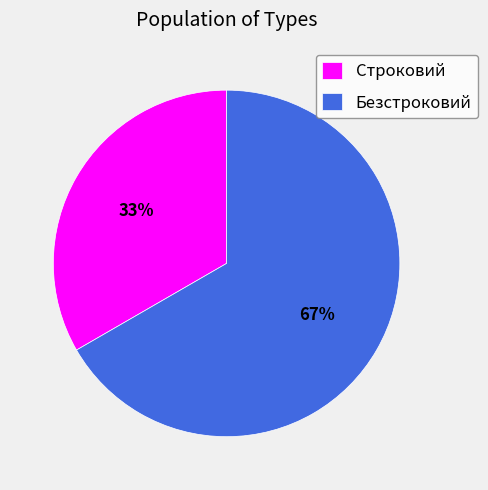

Which has a higher value, Безстроковий or Строковий?

Безстроковий